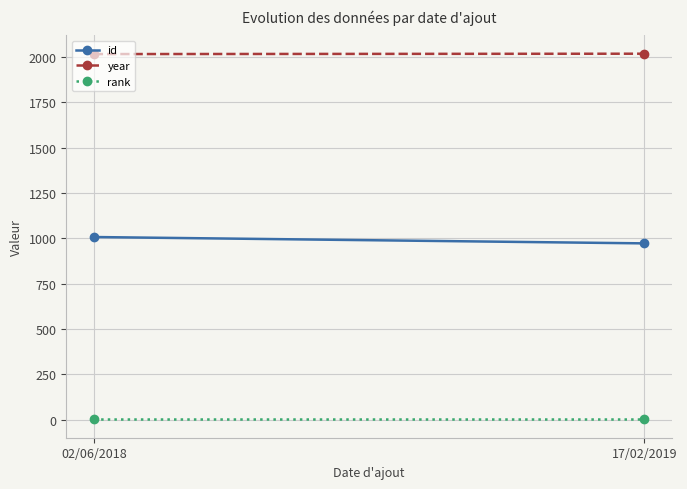

What is the difference between the maximum and minimum values in the year series?

2